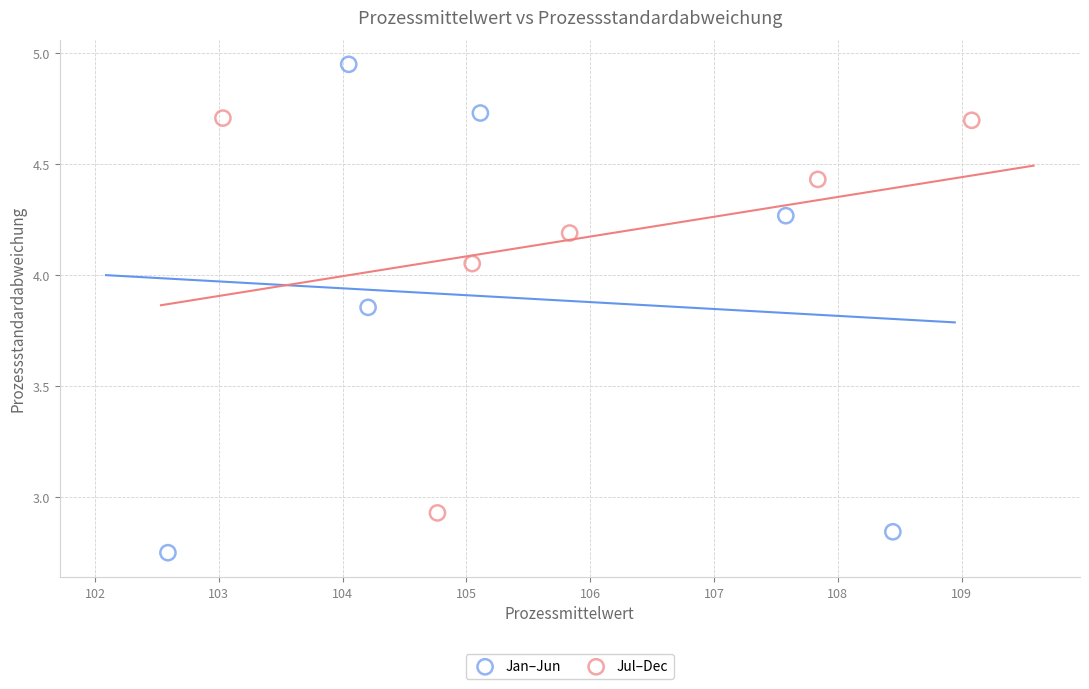

Which series has the widest spread of Y values?

Jan–Jun